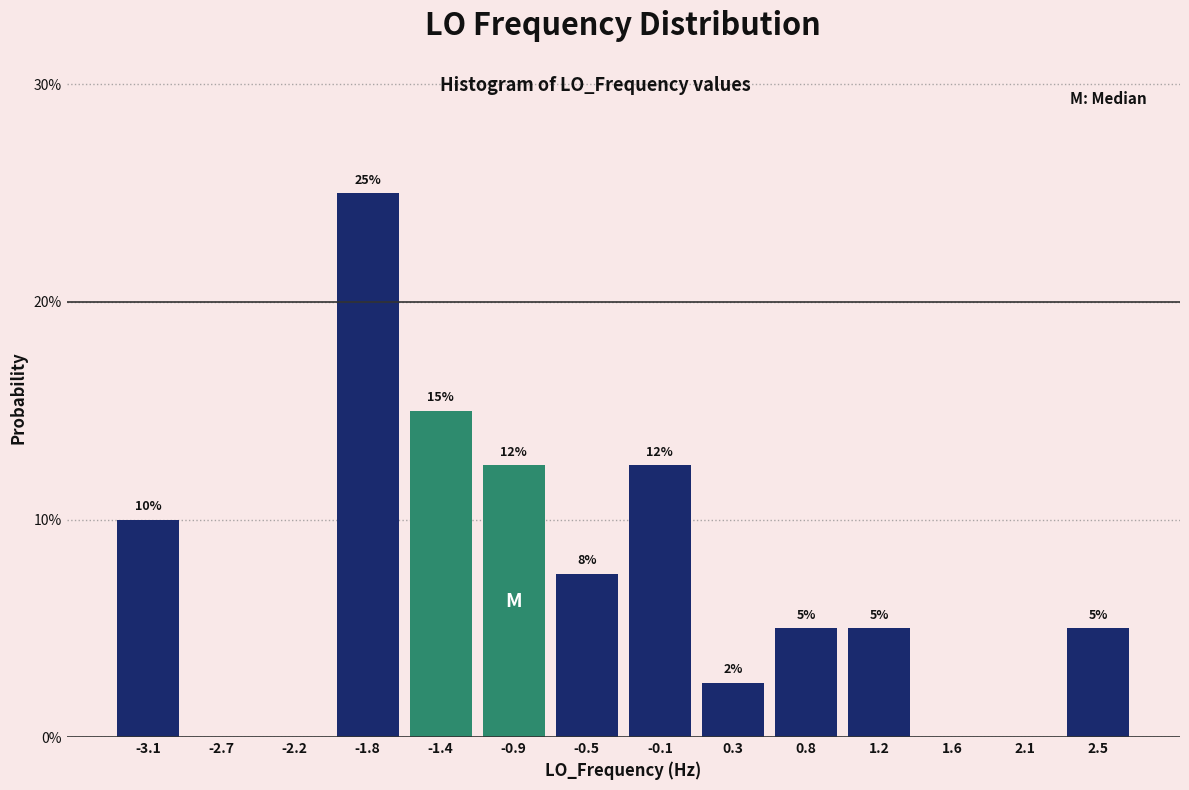

Read the value at -0.5.

7.5